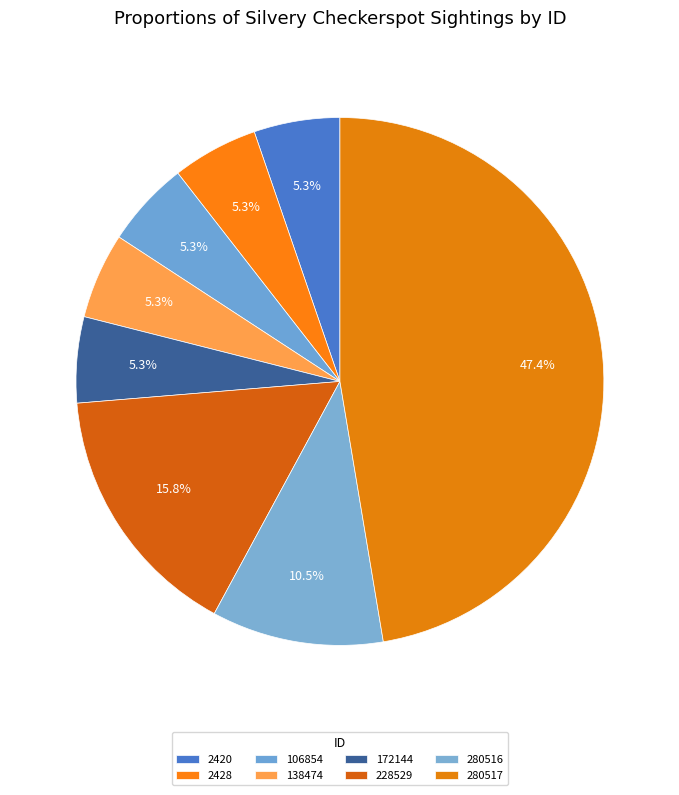

The 2420 slice represents 5% of the pie. True or false?

True